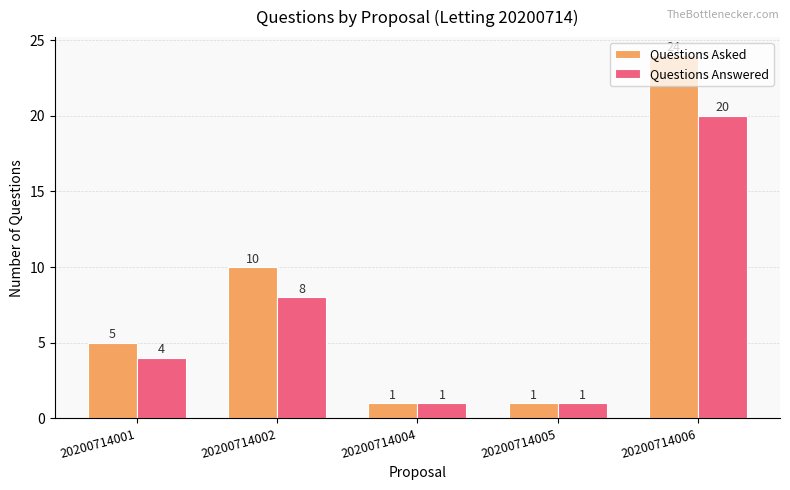

The value of Questions Answered at 20200714002 is 8. True or false?

True